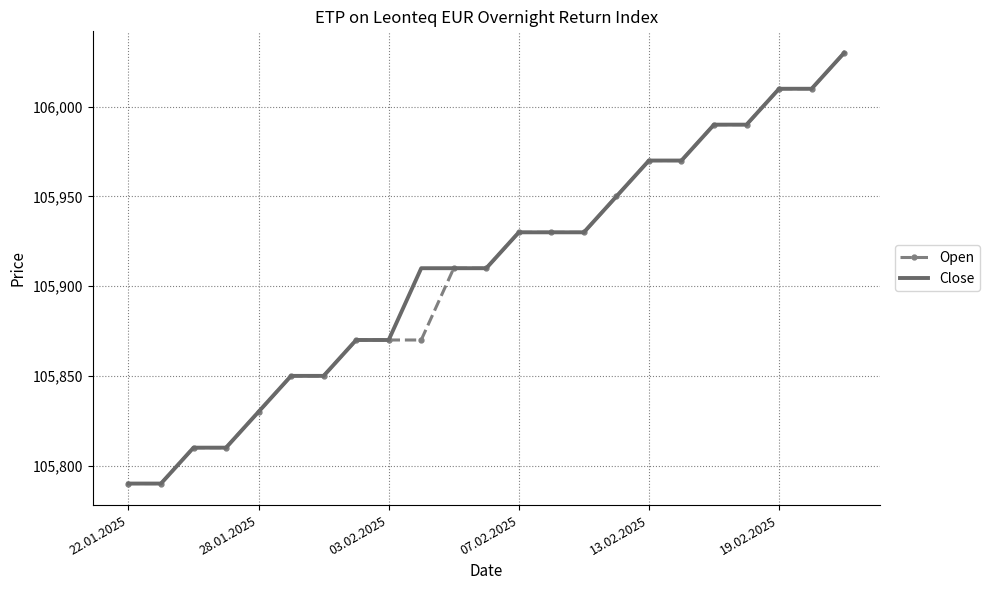

What is the smallest value displayed?

105790